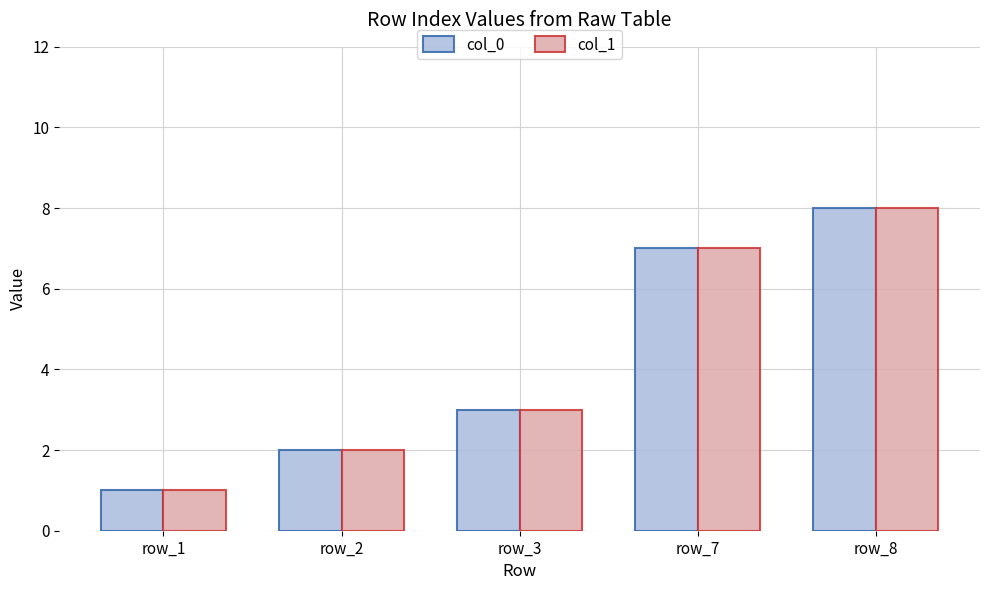

Count the number of data series in this chart.

2